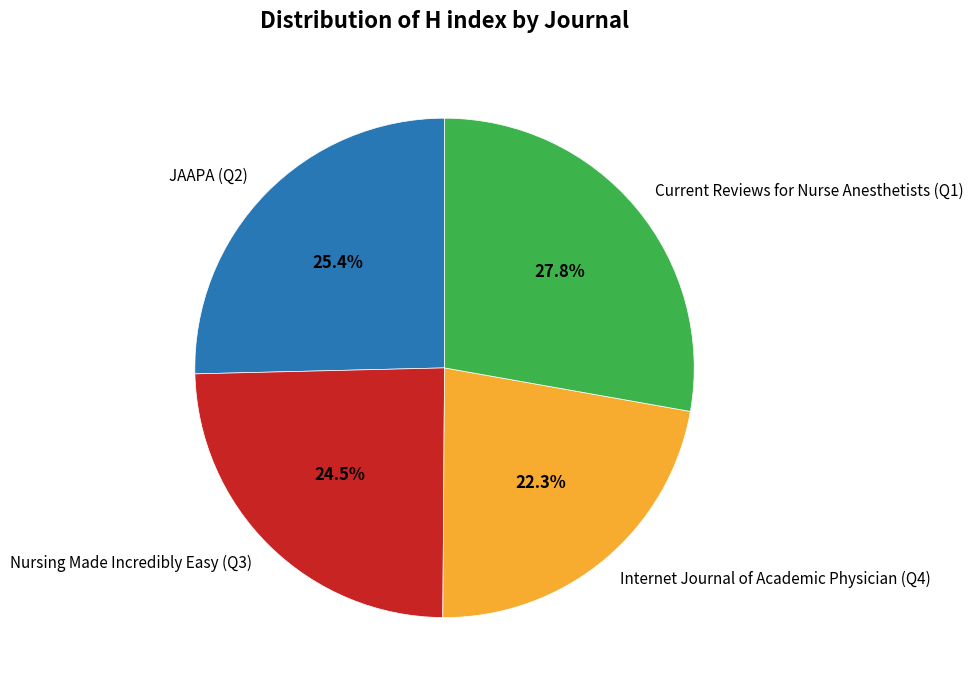

What is the ratio of the value at Current Reviews for Nurse Anesthetists (Q1) to the value at JAAPA (Q2)?

1.1